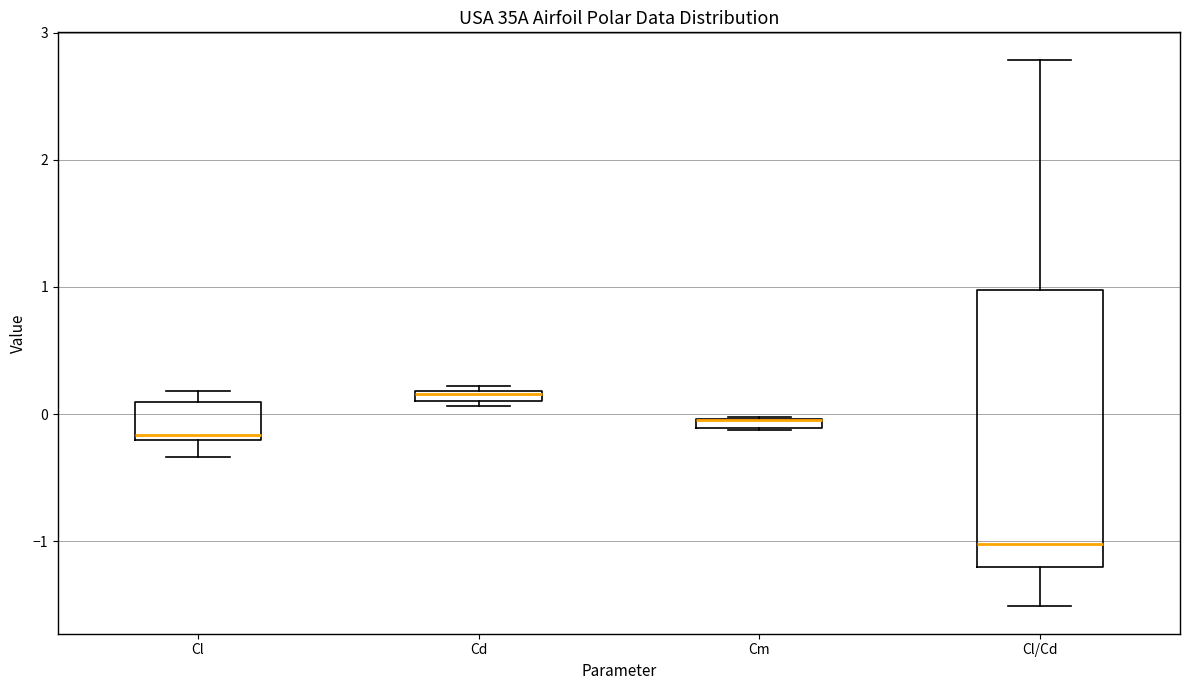

Comparing the boxes themselves (not the whiskers), which one is the tallest?

Cl/Cd